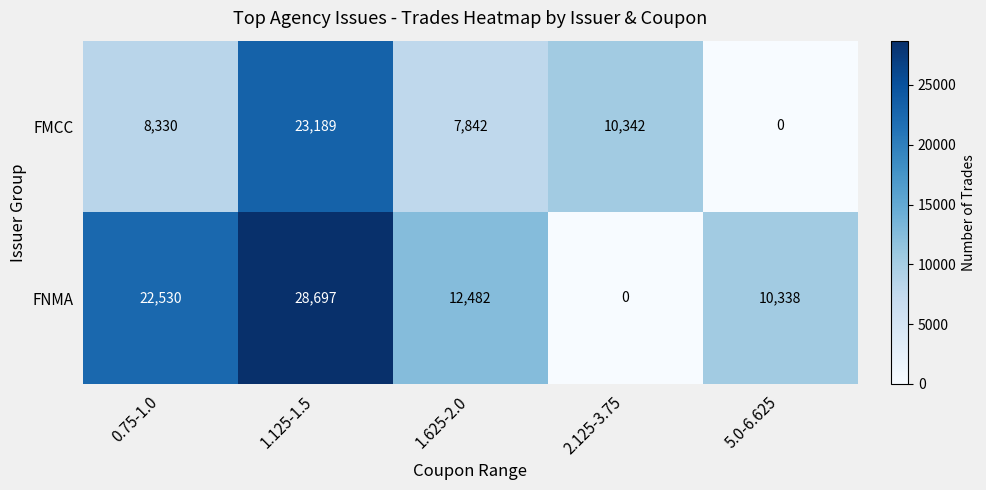

Where is FMCC nearest to the value 11594?

2.125-3.75